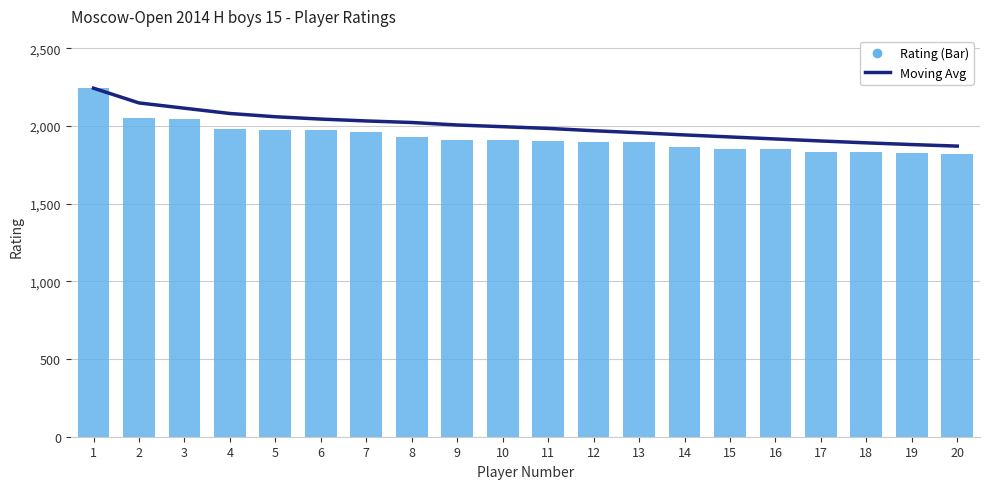

What is the spread (max minus min) of values at 14?

79